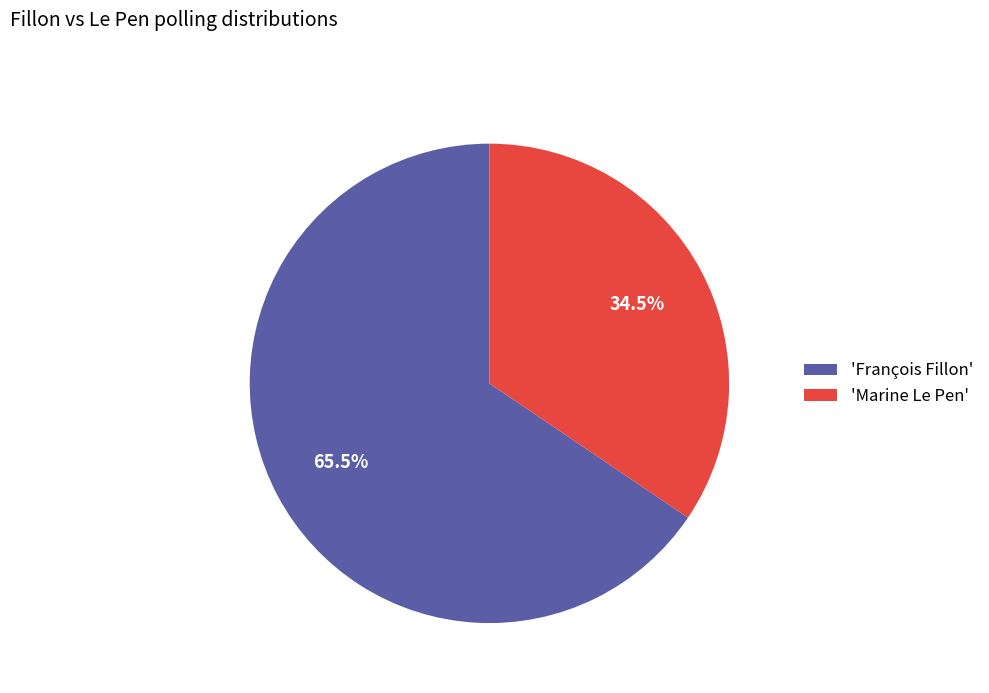

What percentage is NOT represented by 'François Fillon'?

34.5%